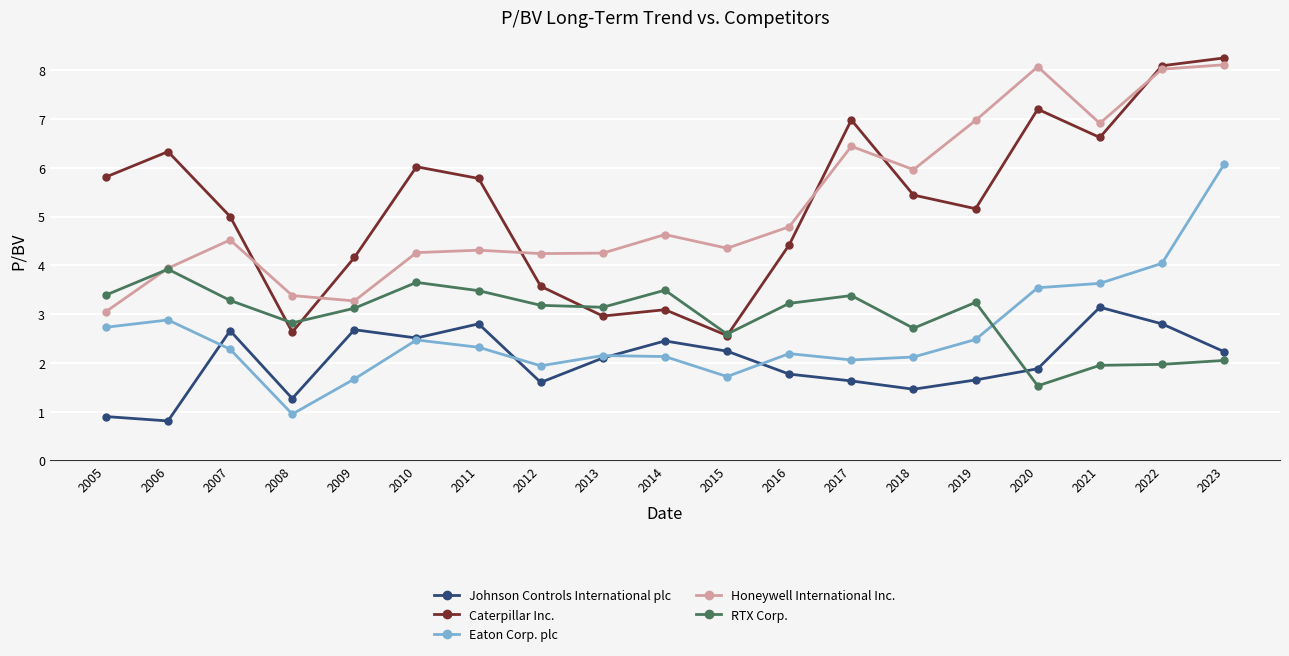

At which category does Honeywell International Inc. reach its first local valley?

2009